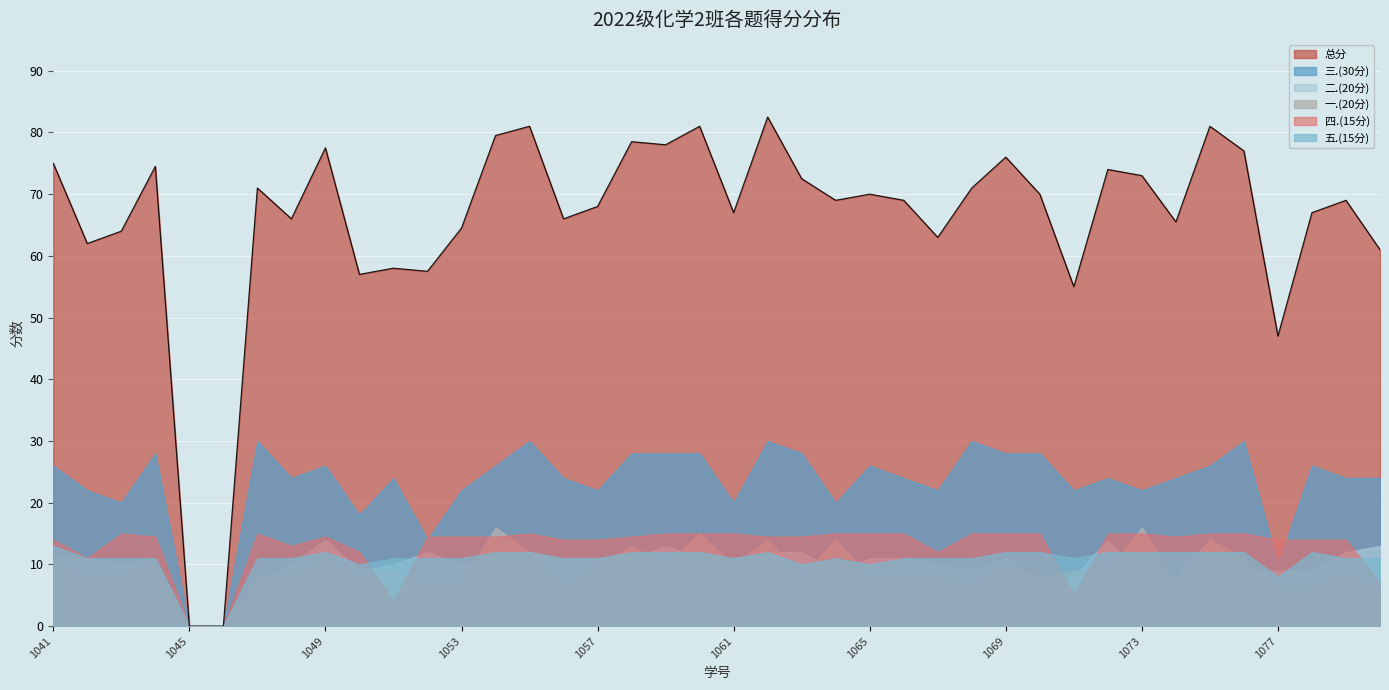

What is the value of the 一.(20分) point at the 38th from the left?

6.0